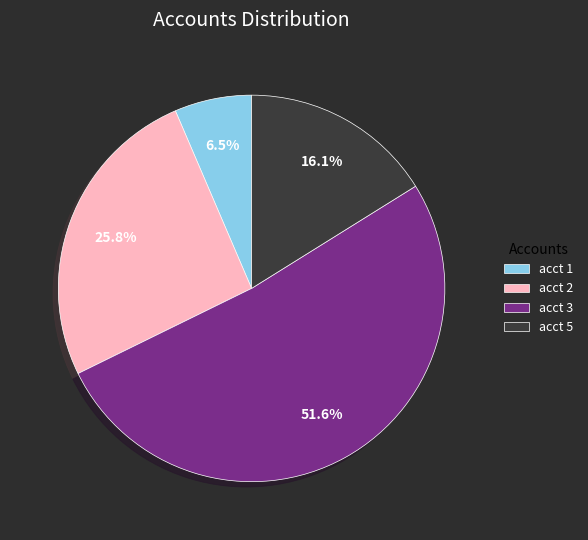

How much of the chart is everything except acct 5?

83.9%